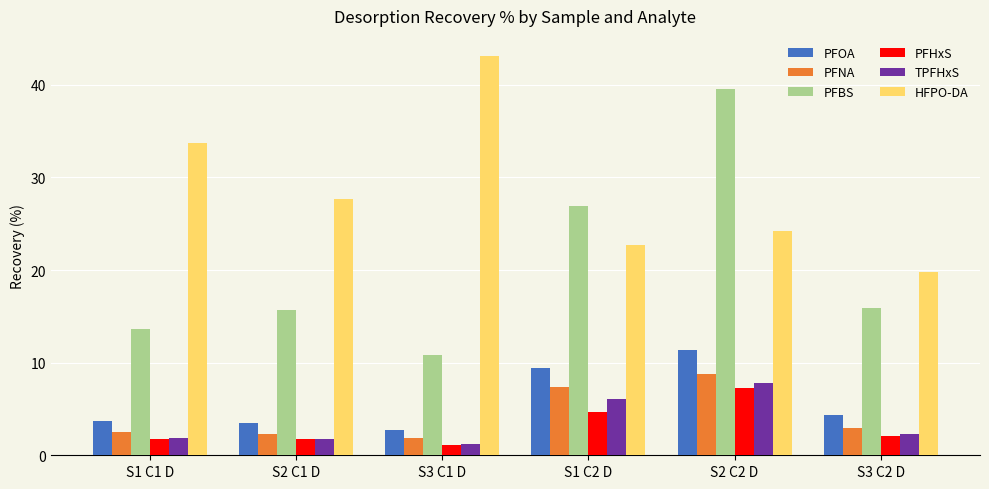

What are all the series names shown in the legend?

PFOA, PFNA, PFBS, PFHxS, TPFHxS, HFPO-DA